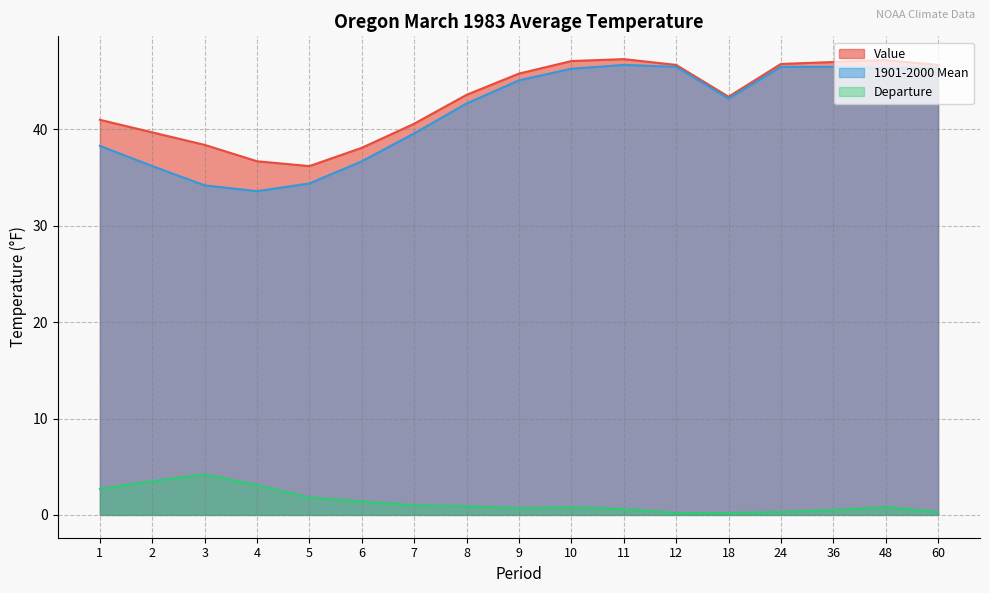

Which has a higher value, 11 or 2?

11